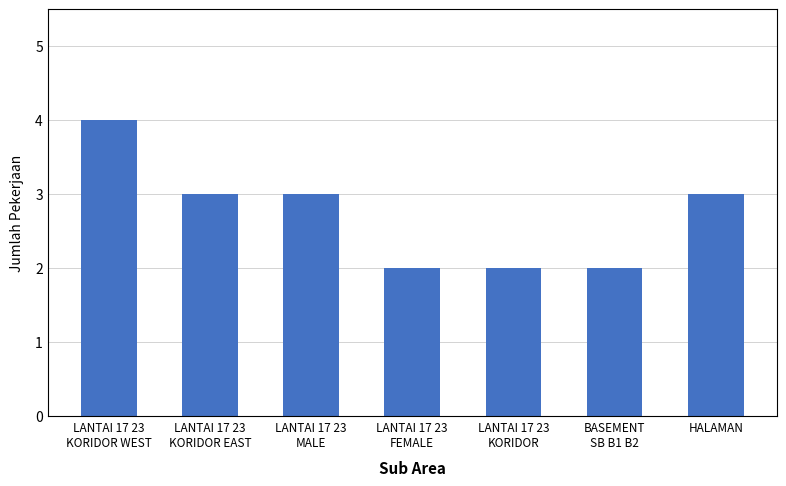

What is the approximate value at HALAMAN?

3